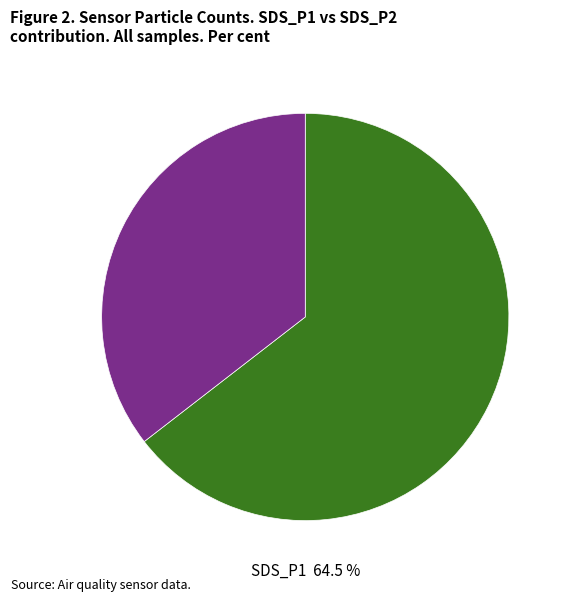

Is the sum of SDS_P2 and SDS_P1 greater than half?

Yes